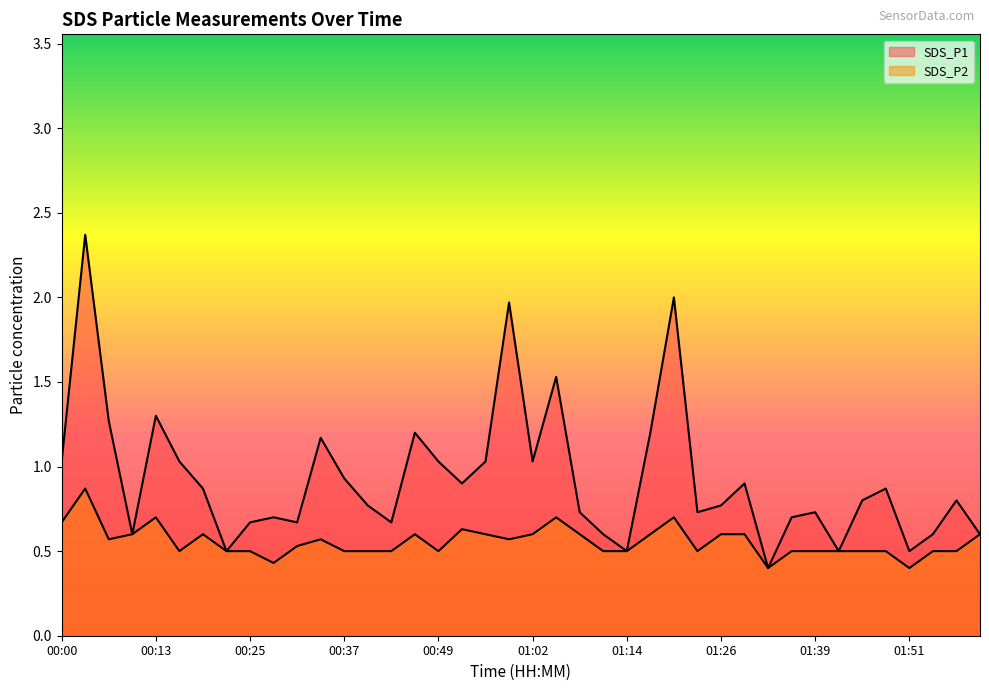

At which label is SDS_P1 closest to 1?

00:00